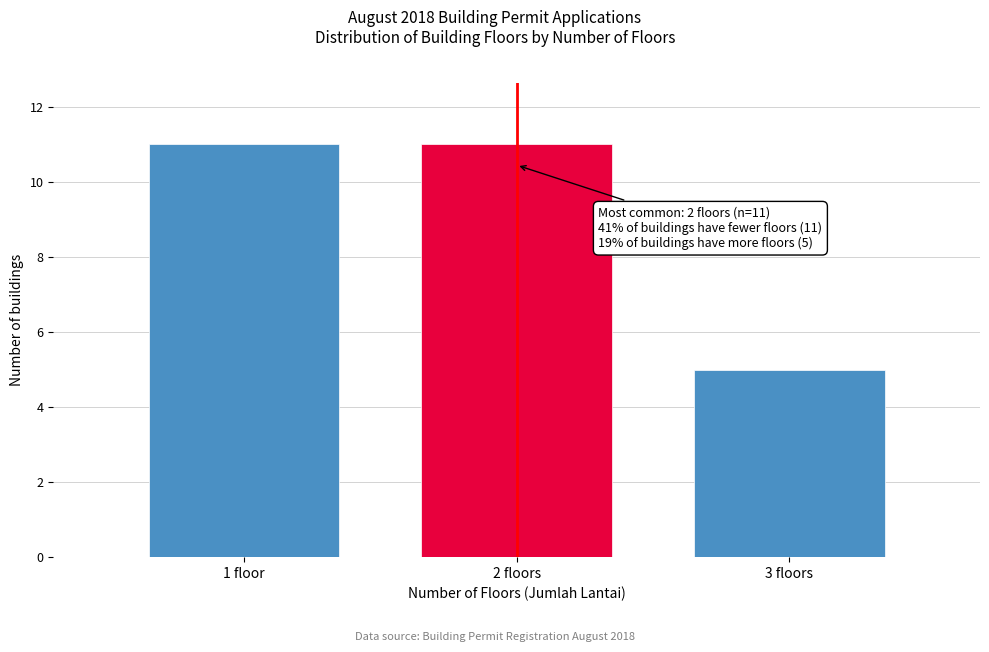

Reading left to right, transcribe all the data shown in this chart.

11	11	5